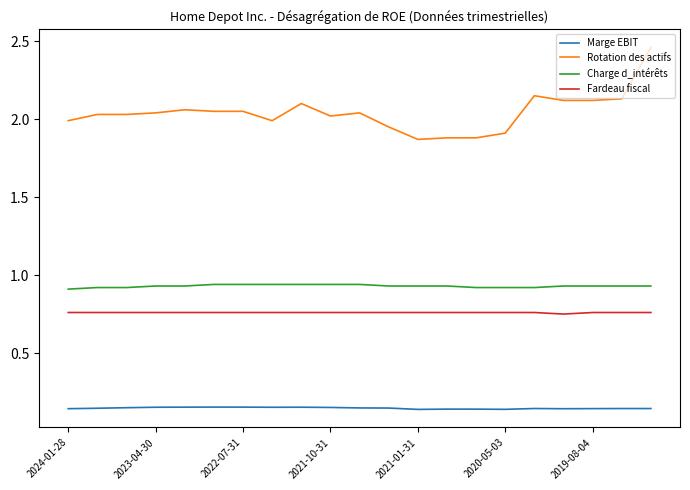

List the series in order of their peak value, highest first.

Rotation des actifs, Charge d_intérêts, Fardeau fiscal, Marge EBIT